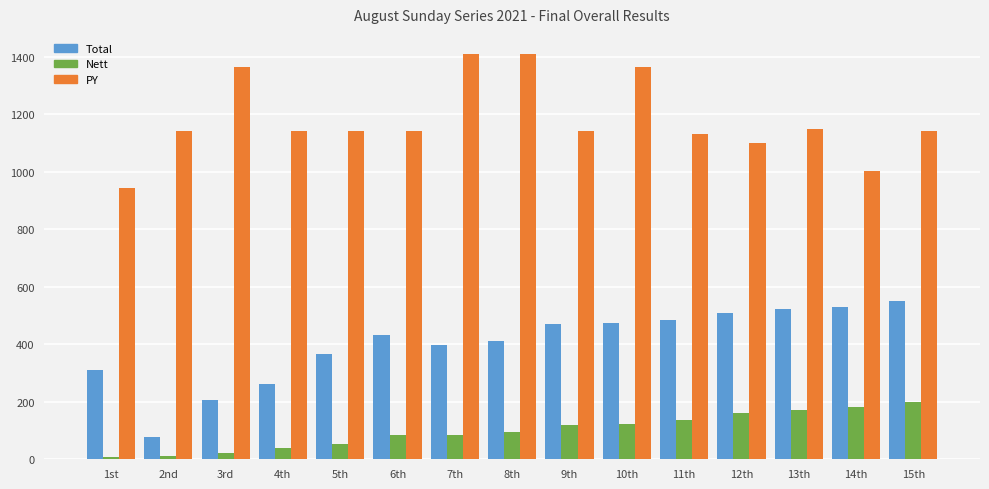

What is the sum of all PY values?

17721.0